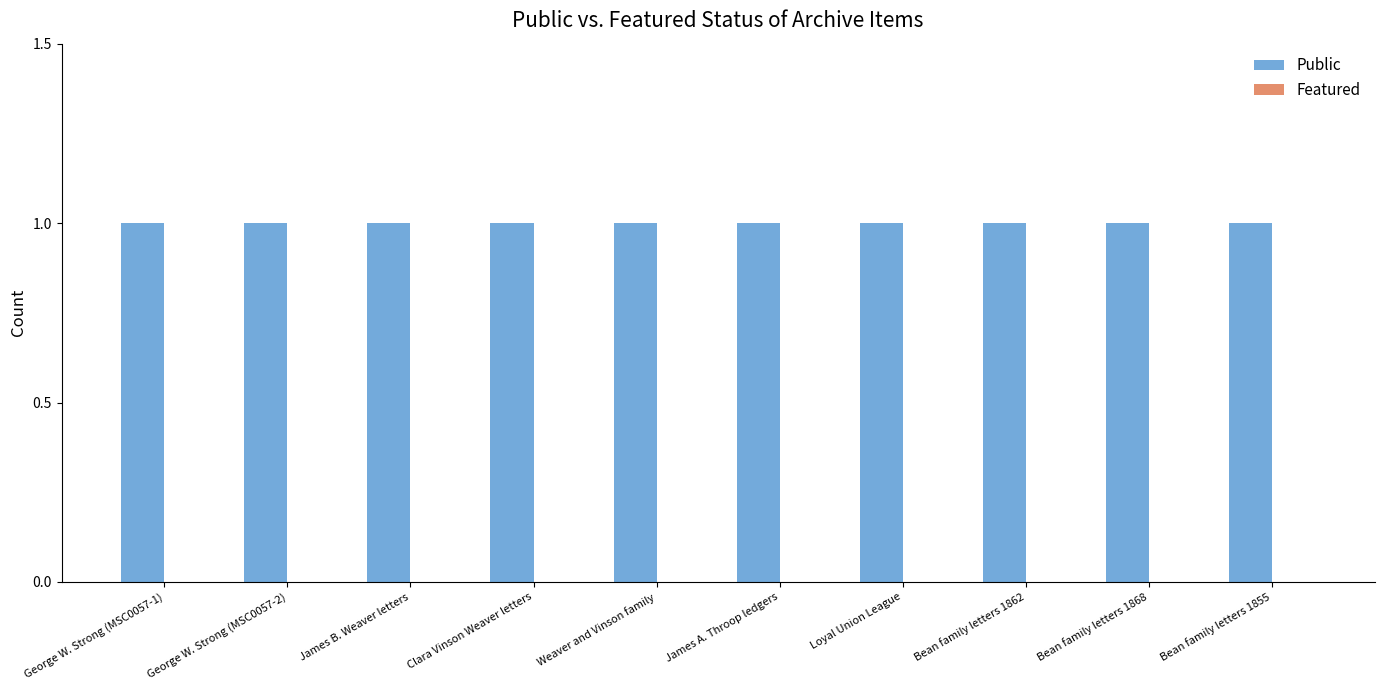

What is the label of the 5th bar from the left?

Weaver and Vinson family